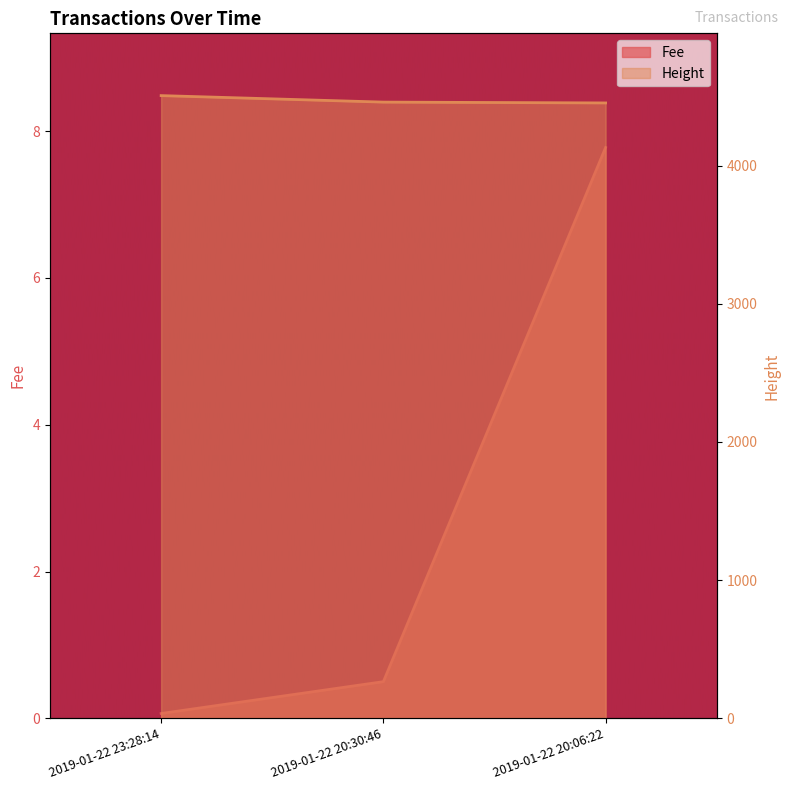

At 2019-01-22 23:28:14, list the series in order from smallest to largest.

Fee, Height